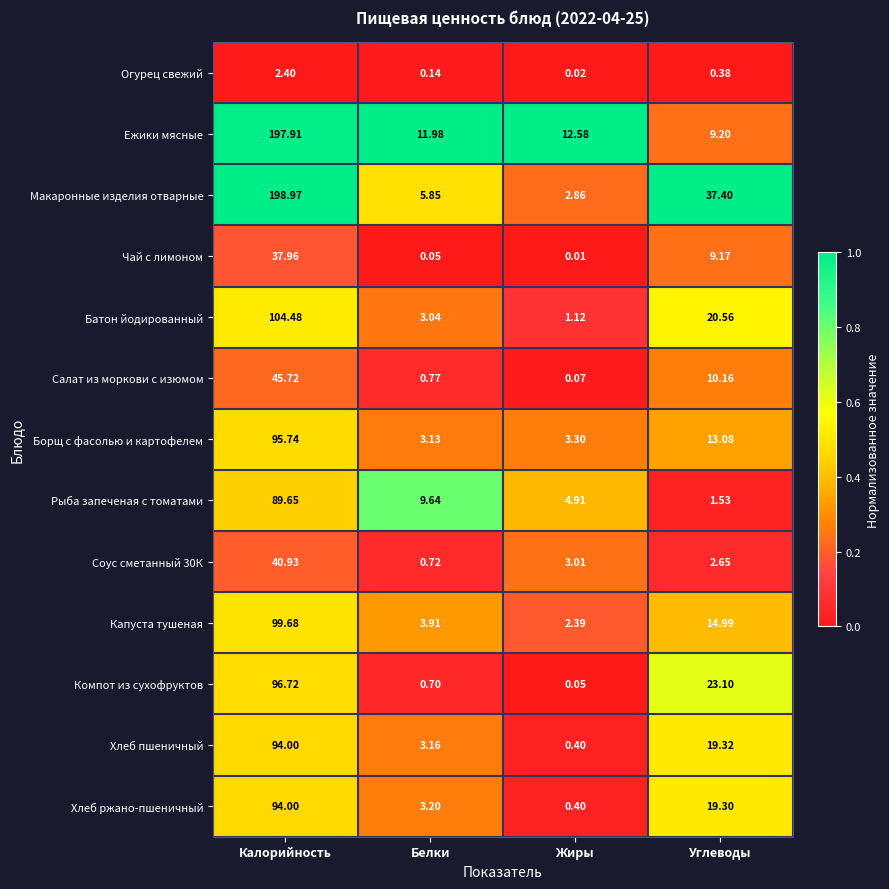

Which category has the highest value across all series?

Калорийность